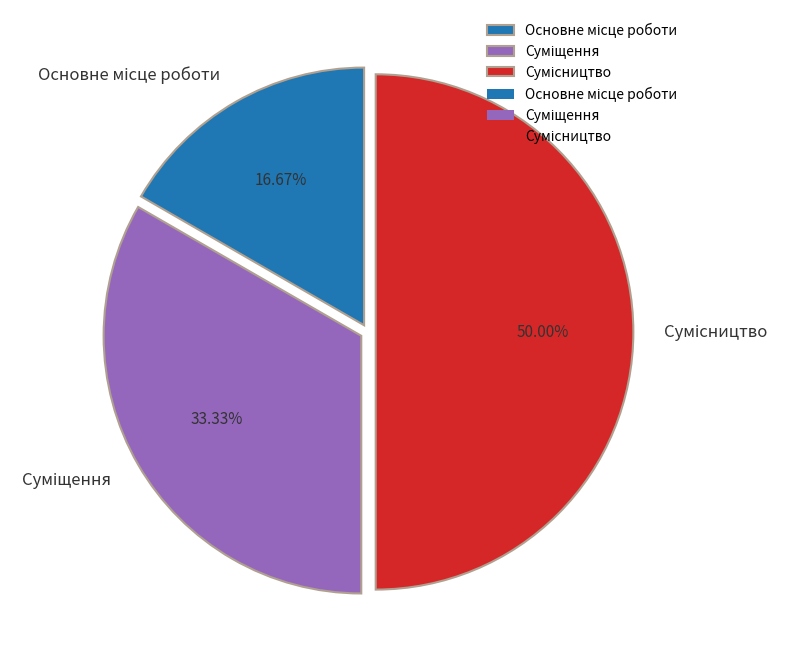

Is the sum of Сумісництво and Суміщення greater than half?

Yes